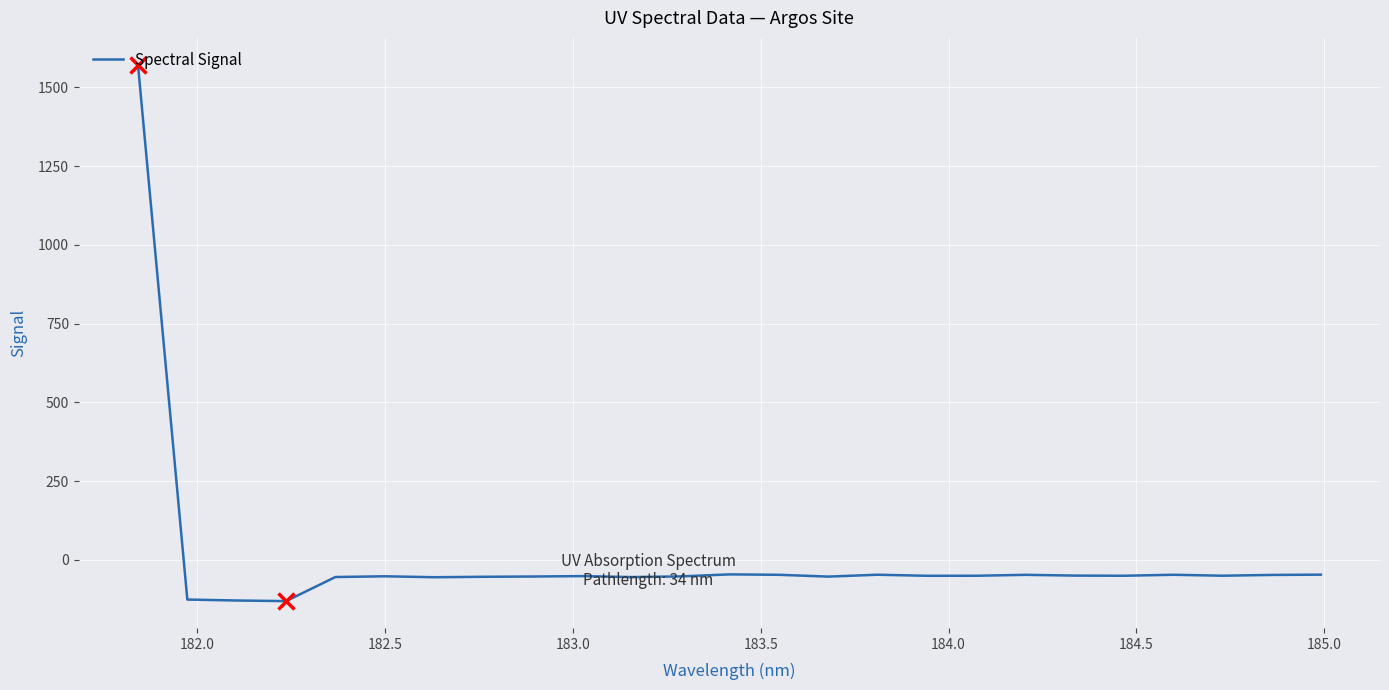

What is the minimum value shown in the chart?

-130.9